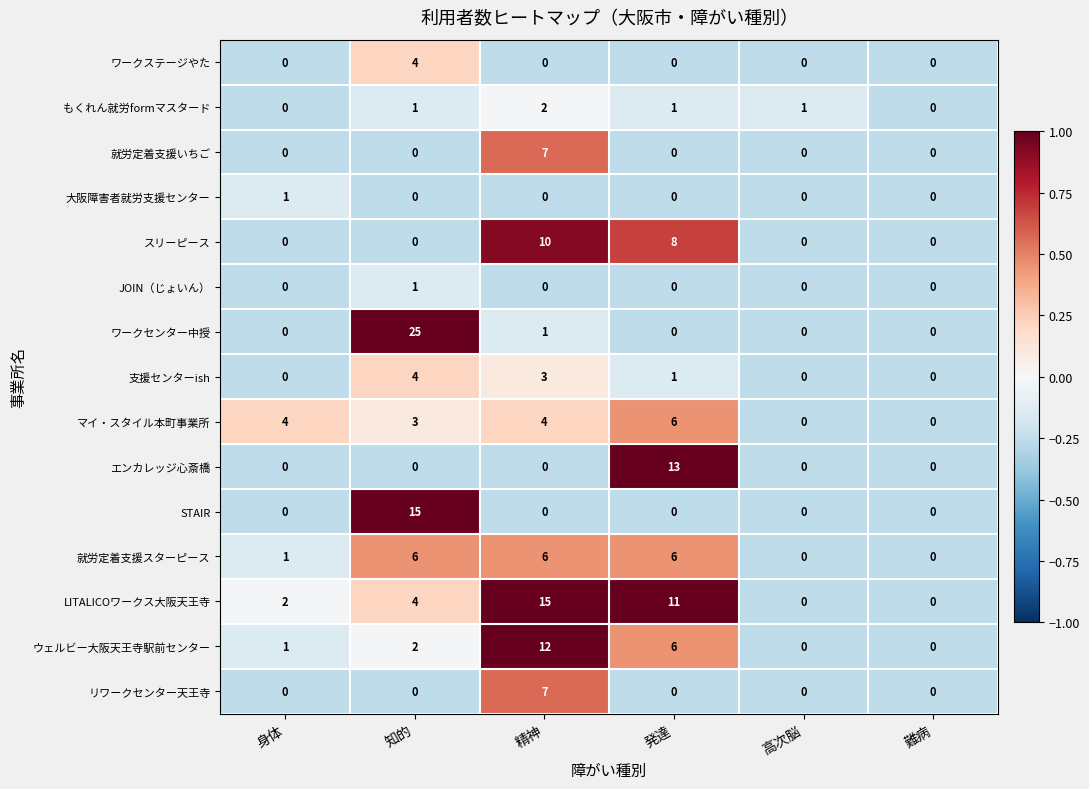

What is the difference between the 就労定着支援いちご values at 知的 and 精神?

7